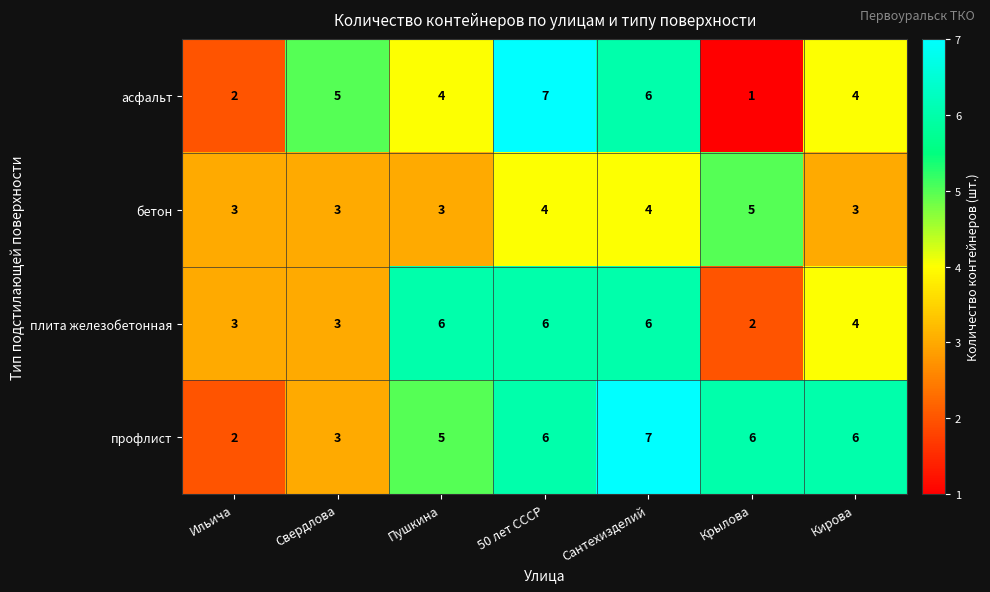

Reading right to left, list all the values displayed in this chart.

асфальт: Кирова=4	Крылова=1	Сантехизделий=6	50 лет СССР=7	Пушкина=4	Свердлова=5	Ильича=2
бетон: Кирова=3	Крылова=5	Сантехизделий=4	50 лет СССР=4	Пушкина=3	Свердлова=3	Ильича=3
плита железобетонная: Кирова=4	Крылова=2	Сантехизделий=6	50 лет СССР=6	Пушкина=6	Свердлова=3	Ильича=3
профлист: Кирова=6	Крылова=6	Сантехизделий=7	50 лет СССР=6	Пушкина=5	Свердлова=3	Ильича=2